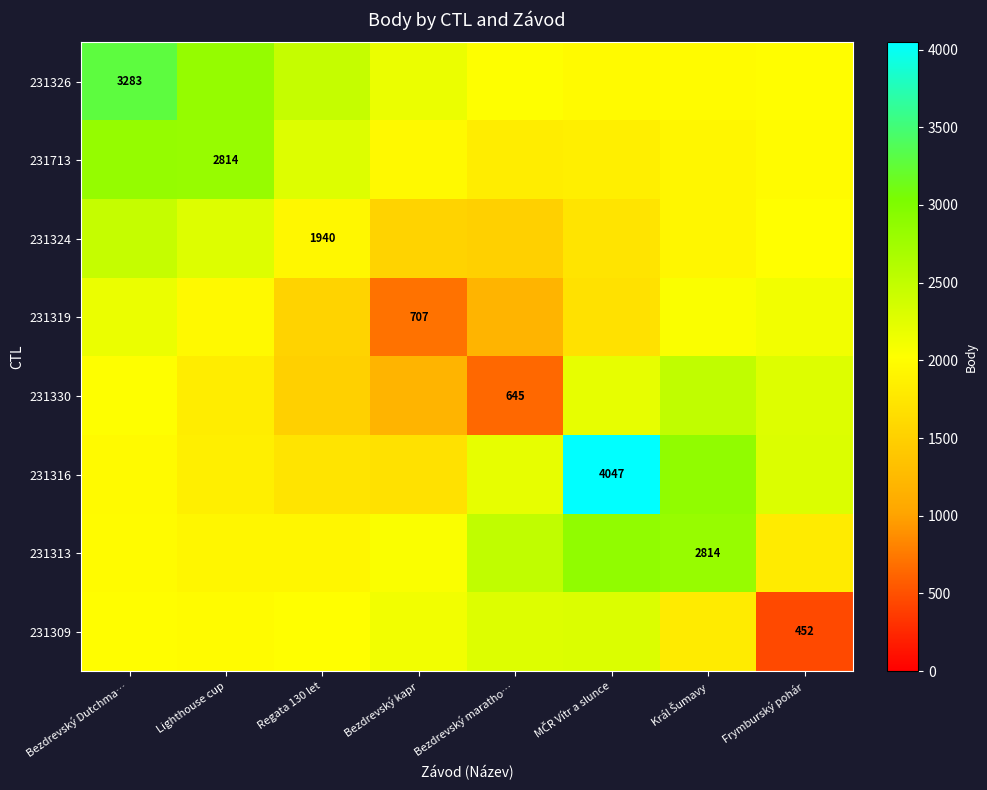

At which label does 231316 reach its minimum?

Bezdrevský kapr